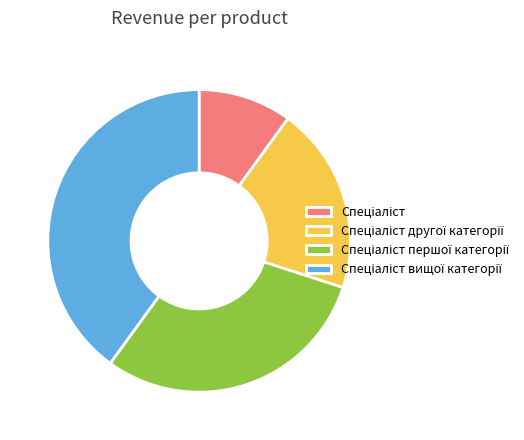

Count the number of slices in the pie.

4